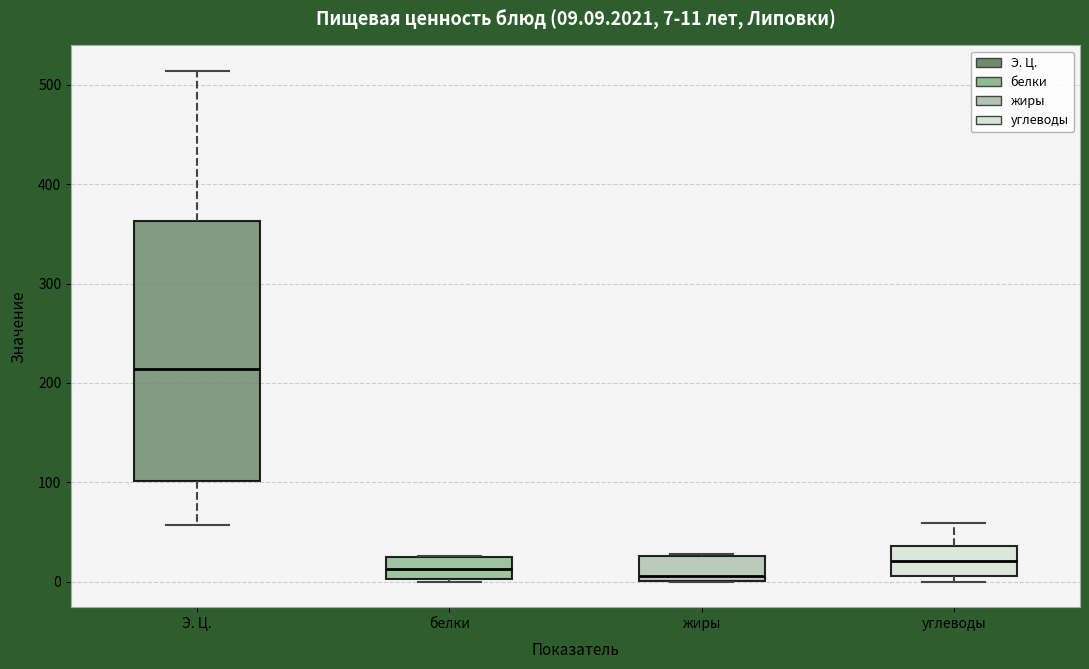

Which box is the tallest, from its lower edge to its upper edge?

Э. Ц.